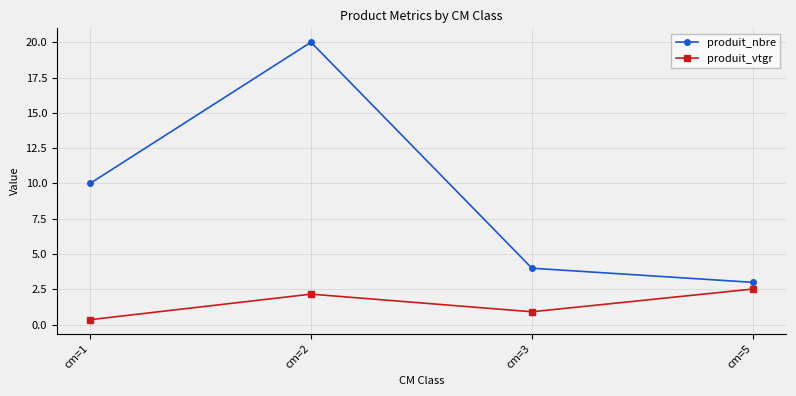

List the labels in order of produit_vtgr value, largest first.

cm=5, cm=2, cm=3, cm=1